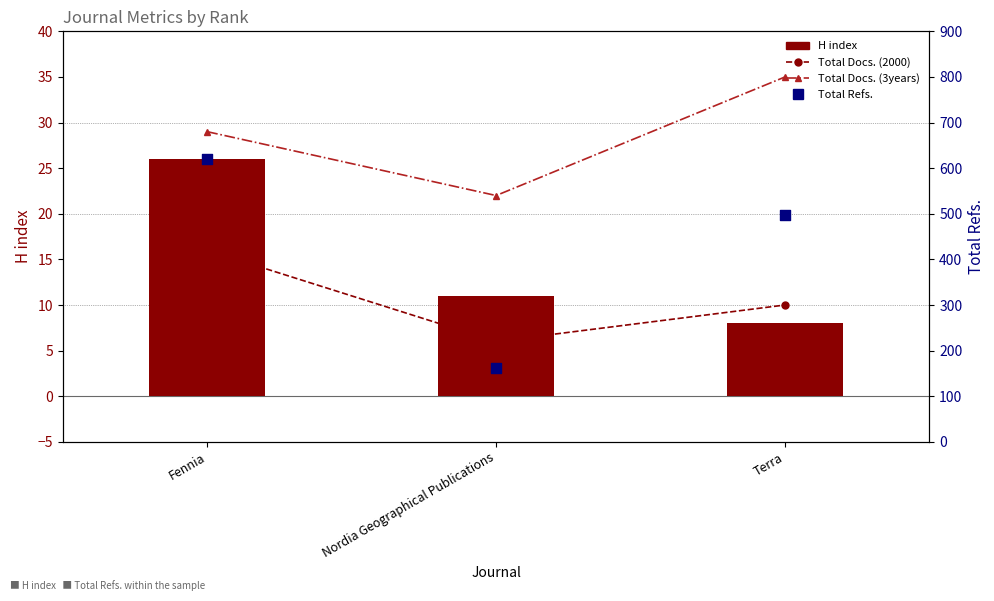

Which series contains the highest Y value?

Total Refs.